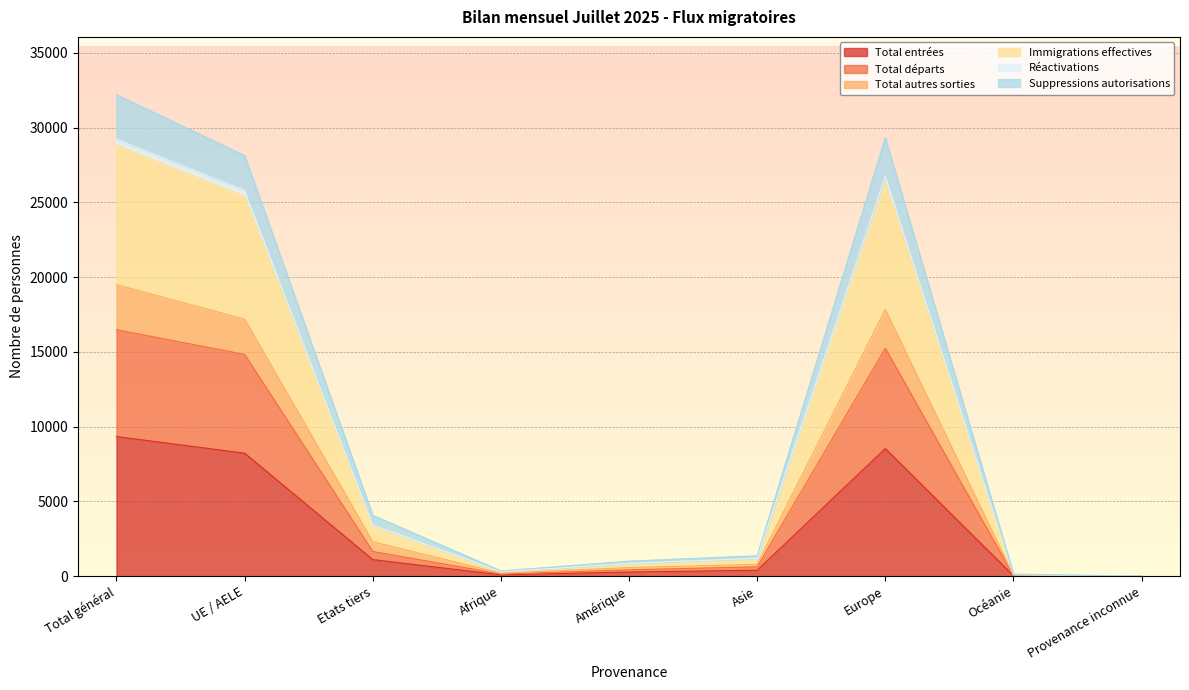

True or false: Total entrées has a value of 8536 at Europe.

True